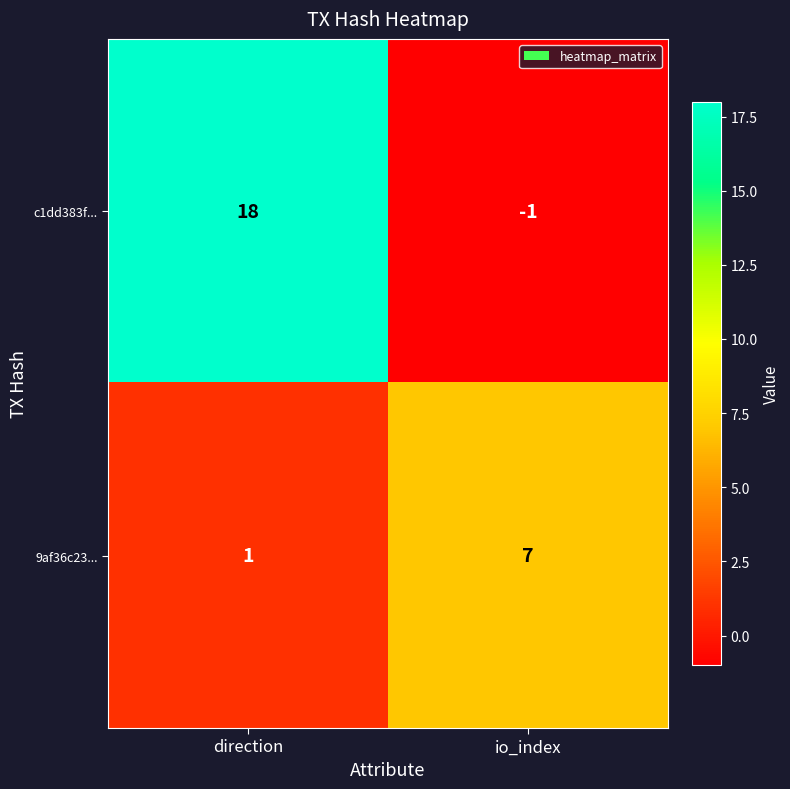

Reading left to right, extract all data points from this chart.

c1dd383f...: 18	-1
9af36c23...: 1	7